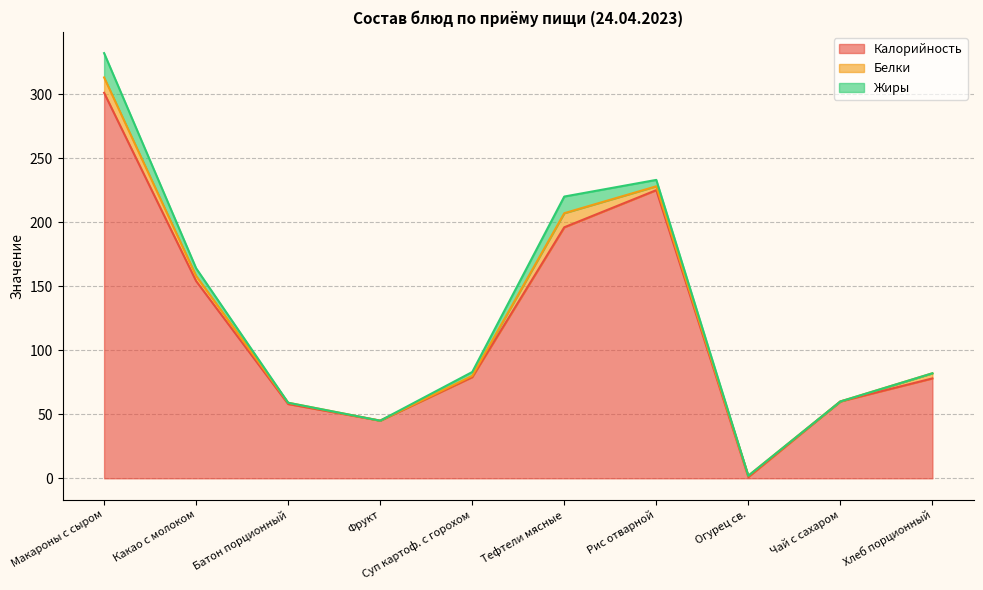

What is the spread (max minus min) of values at Какао с молоком?

150